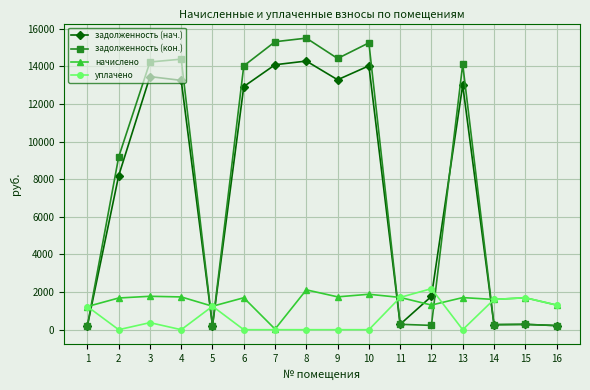

True or false: начислено has more than 0 points higher than both neighbors.

True